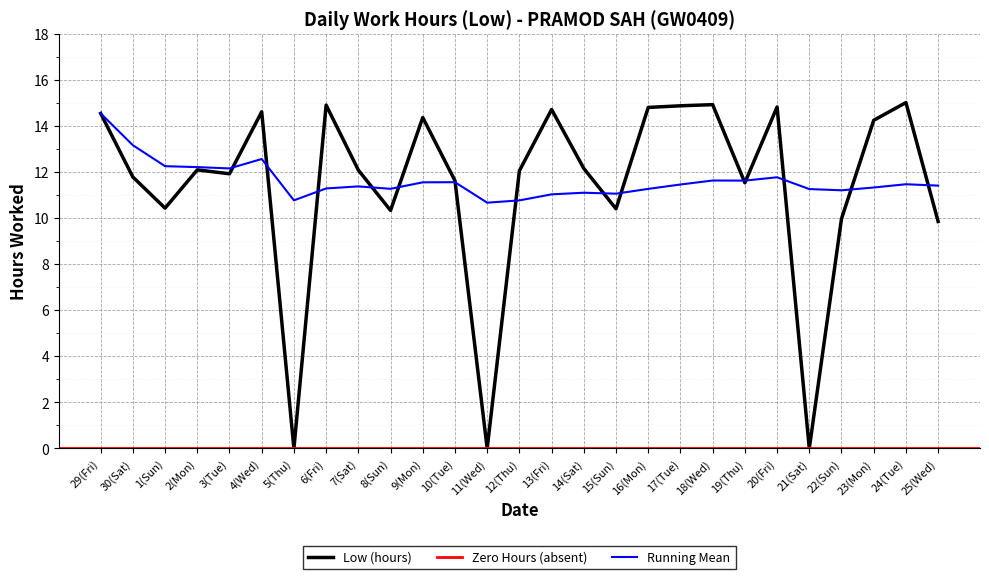

What is the average value?

11.4